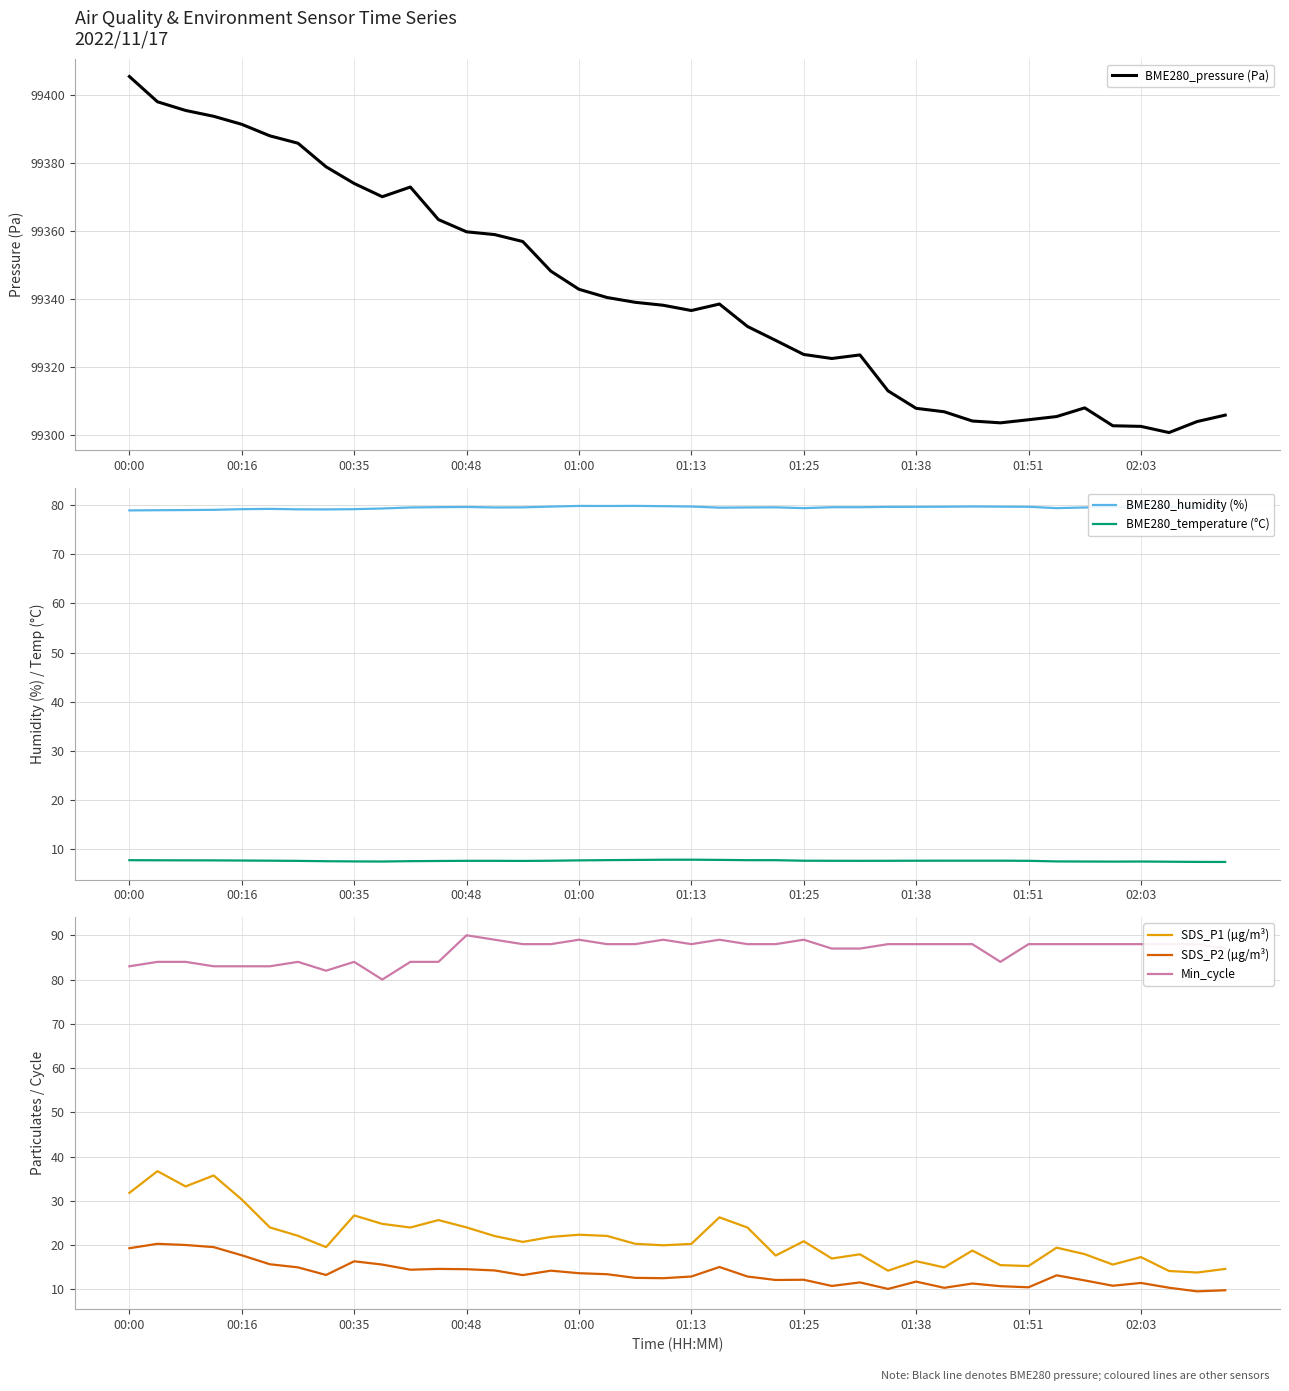

True or false: SDS_P1 (µg/m³) has a value of 31.8 at 00:00.

True